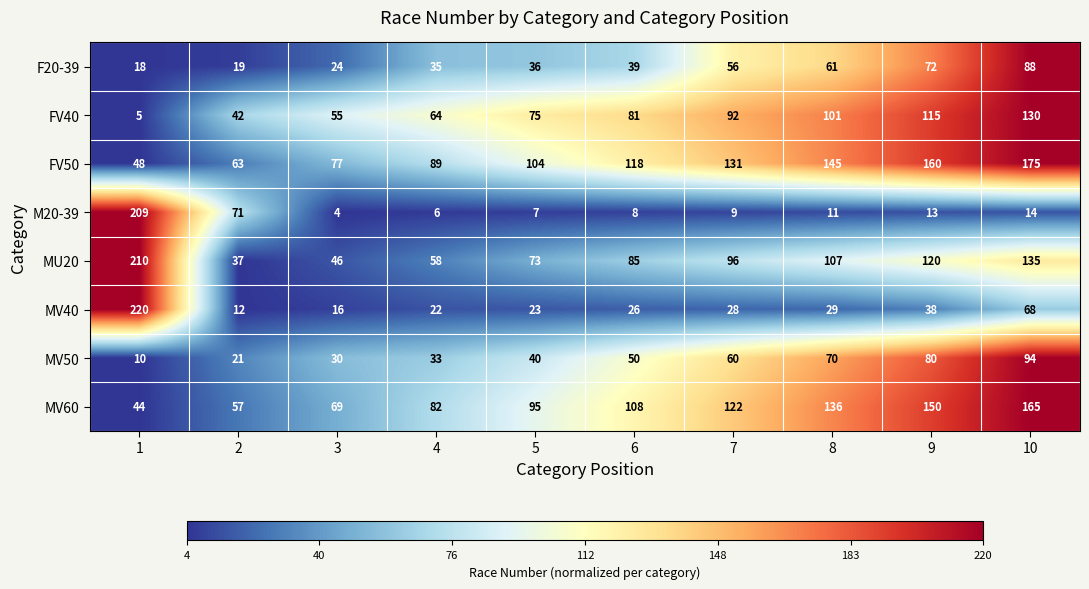

At how many categories does at least one series exceed 26?

10